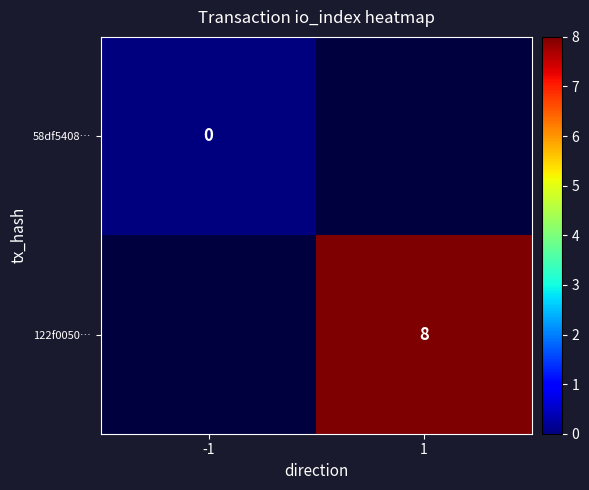

The 122f0050… series shows 4 at 1. True or false?

False